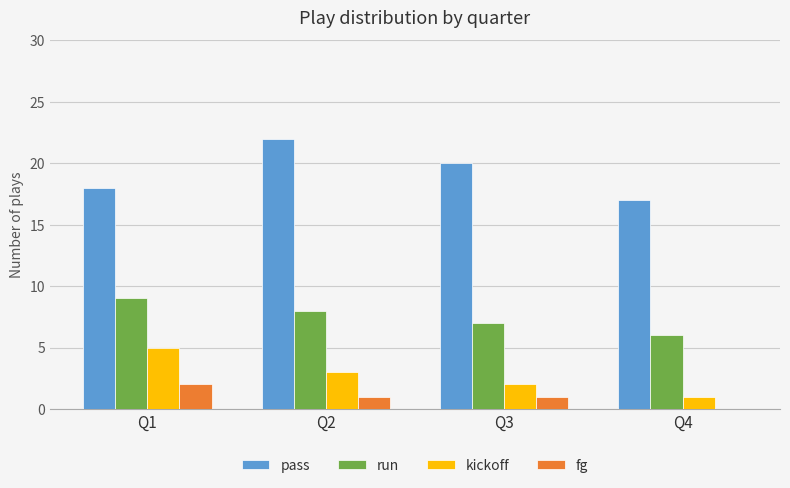

Between Q1 and Q4, which series saw the biggest shift?

kickoff